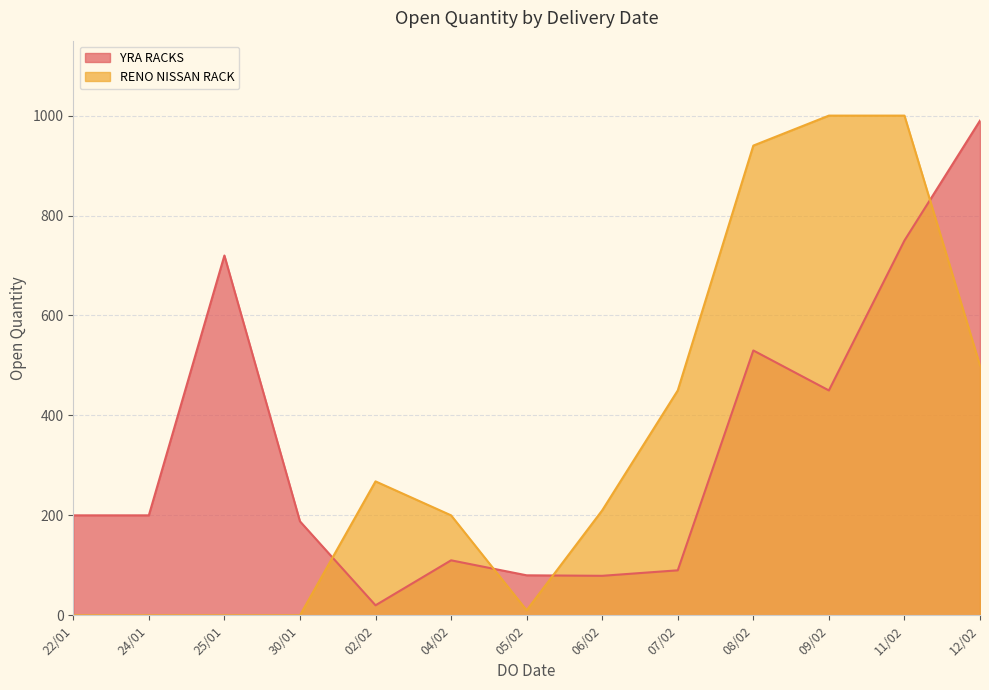

How many data points in YRA RACKS are less than 200?

6